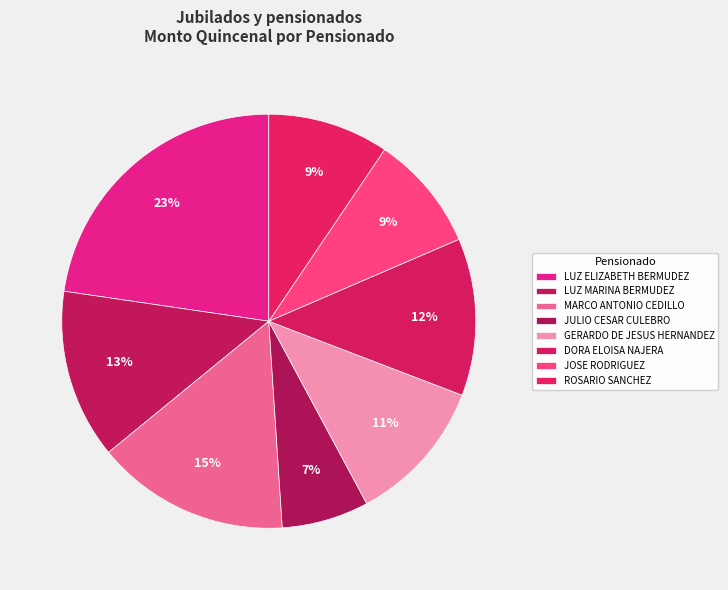

To the nearest percent, what portion does MARCO ANTONIO CEDILLO represent?

15%